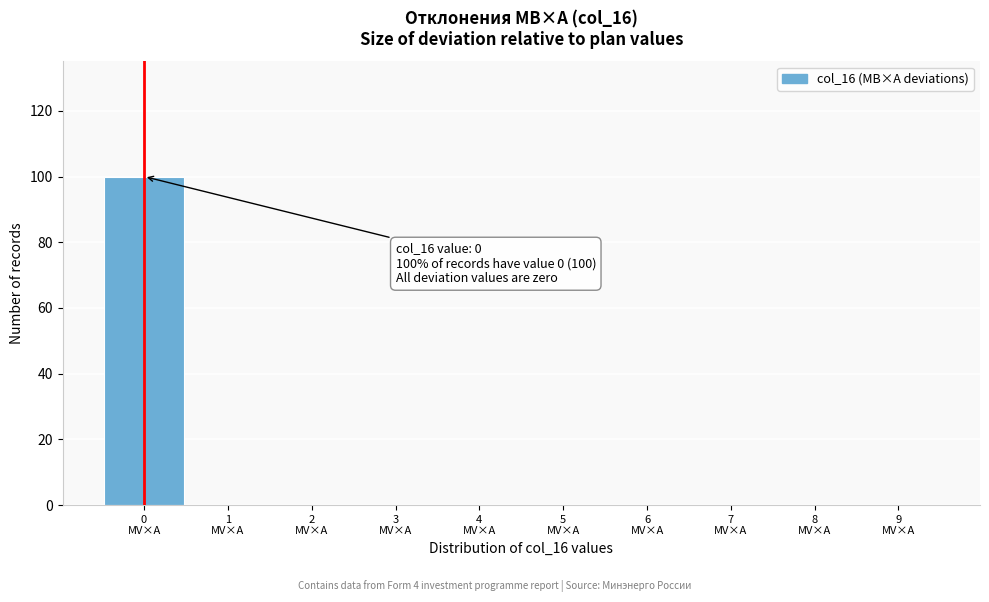

Over which range of the x-axis is the bar tallest?

-0.5 to 0.5